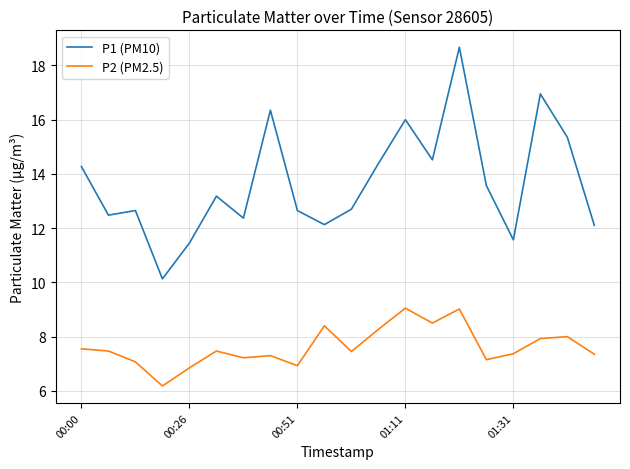

Which series has the largest total across all categories?

P1 (PM10)